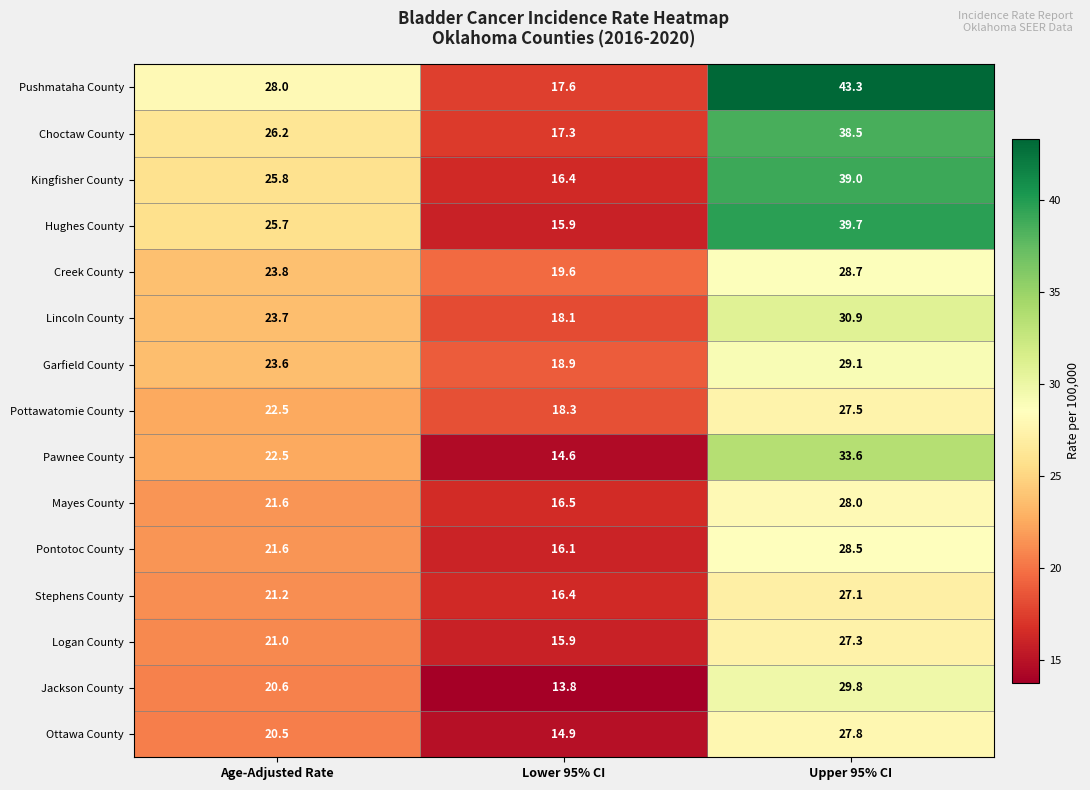

The Kingfisher County series shows 25.8 at Age-Adjusted Rate. True or false?

True